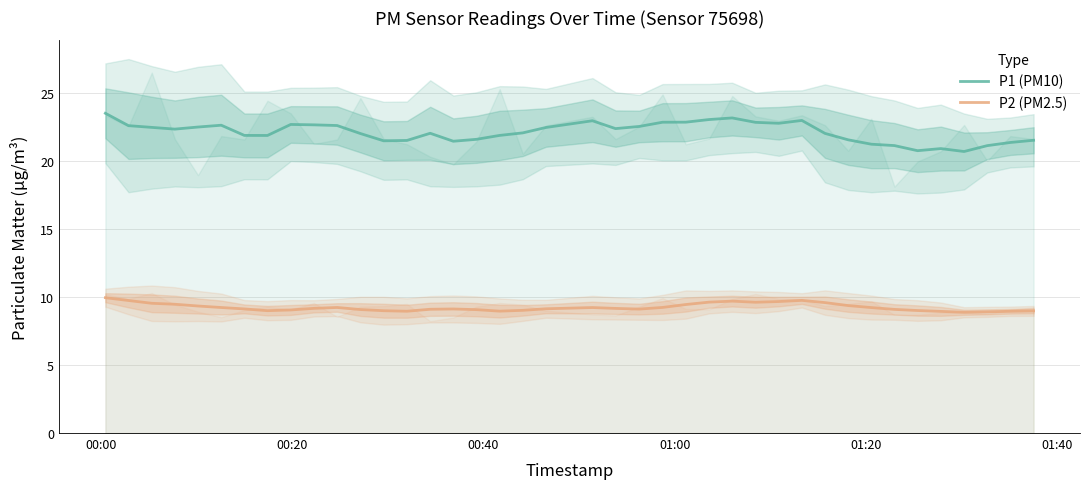

True or false: P1 (PM10) and P2 (PM2.5) intersect in this chart.

False